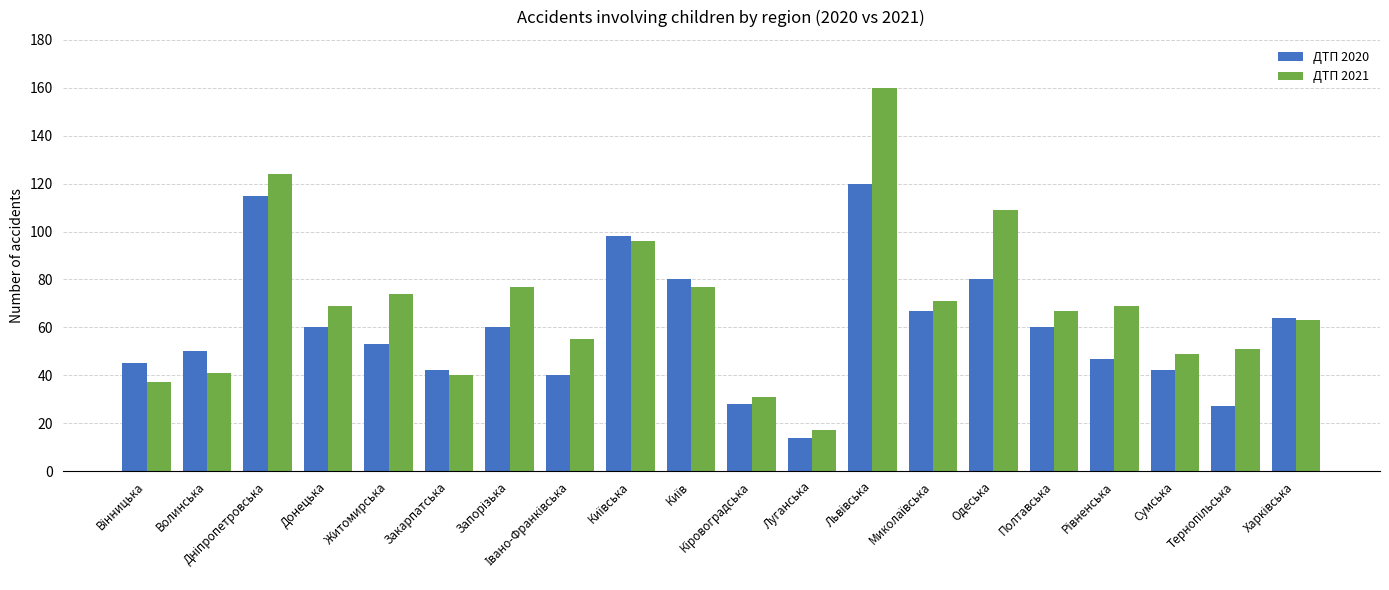

Rank the series by their average value, from highest to lowest.

ДТП 2021, ДТП 2020